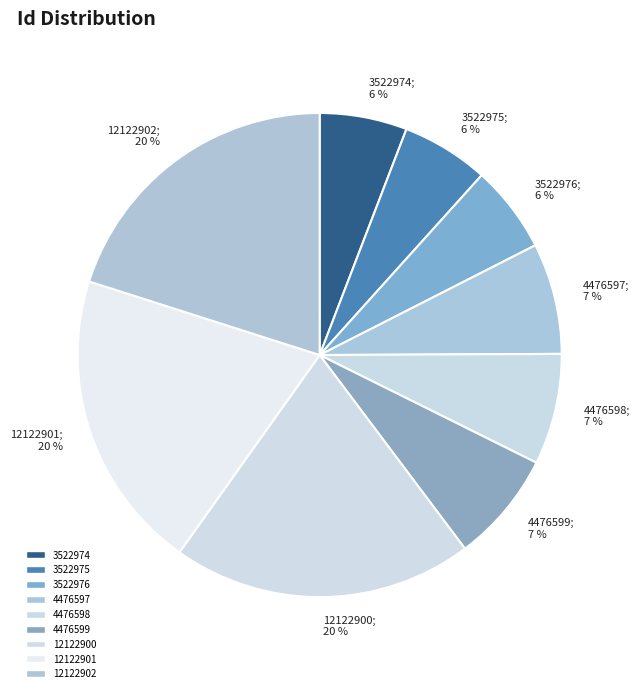

Do 3522975 and 4476597 together represent more than half of the pie?

No